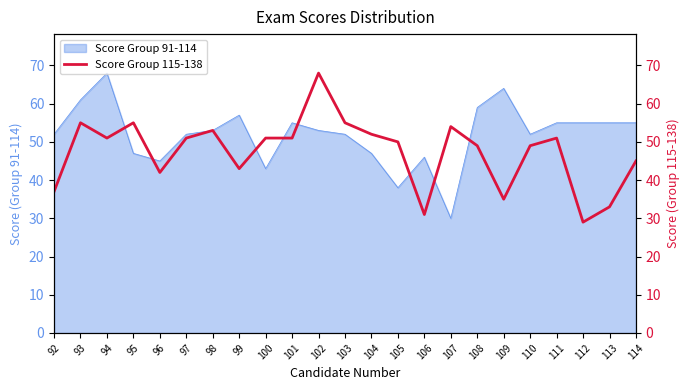

What is the greatest value displayed?

68